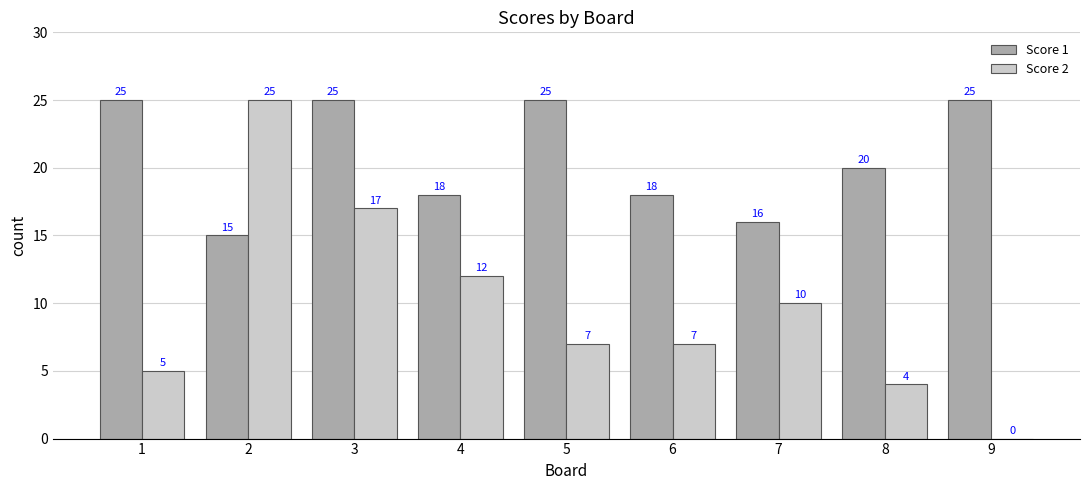

What is the sum of the Score 2 values at 8 and 2?

29